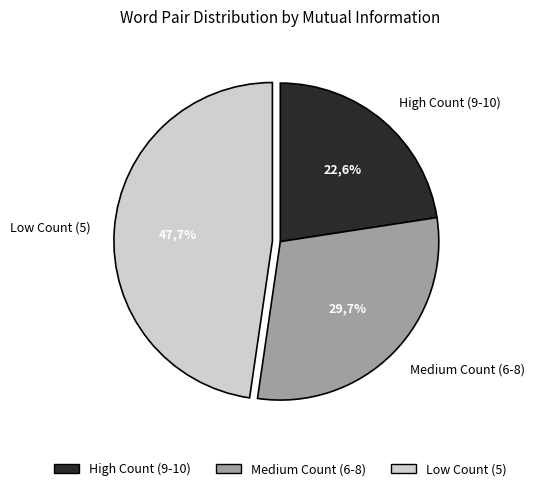

Does reunion-annuelle (6) represent more than half of the total?

No